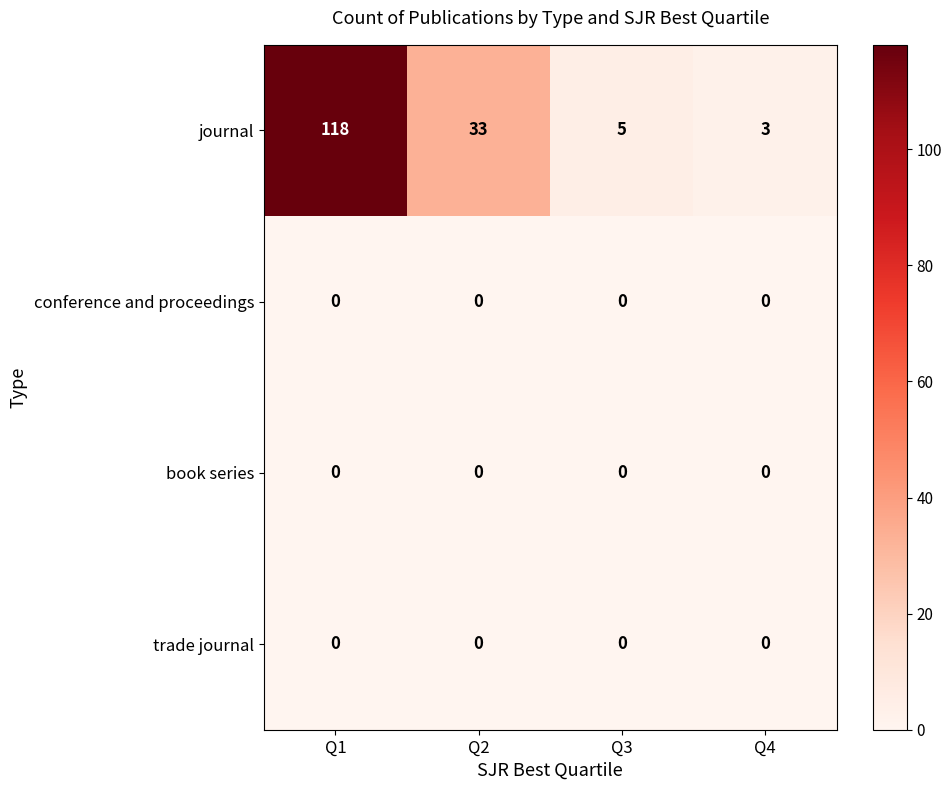

At which label is journal closest to 60?

Q2